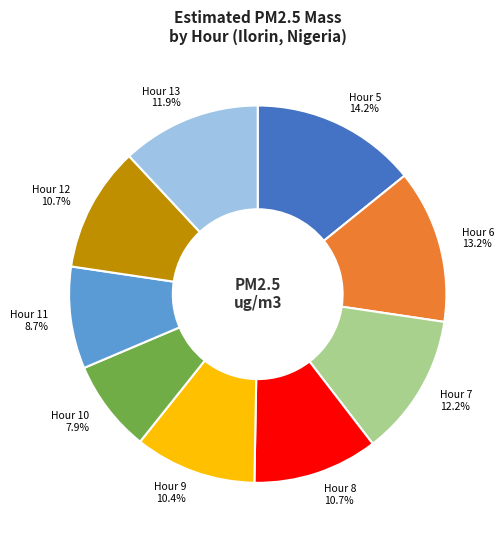

To the nearest percent, what is the combined percentage of Hour 6 and Hour 8?

24%